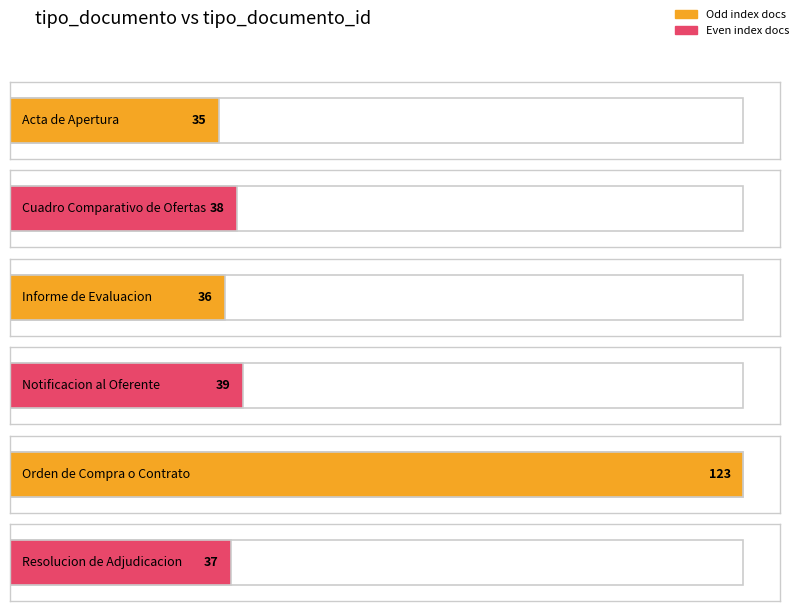

The value at Informe de Evaluacion is 36. True or false?

True